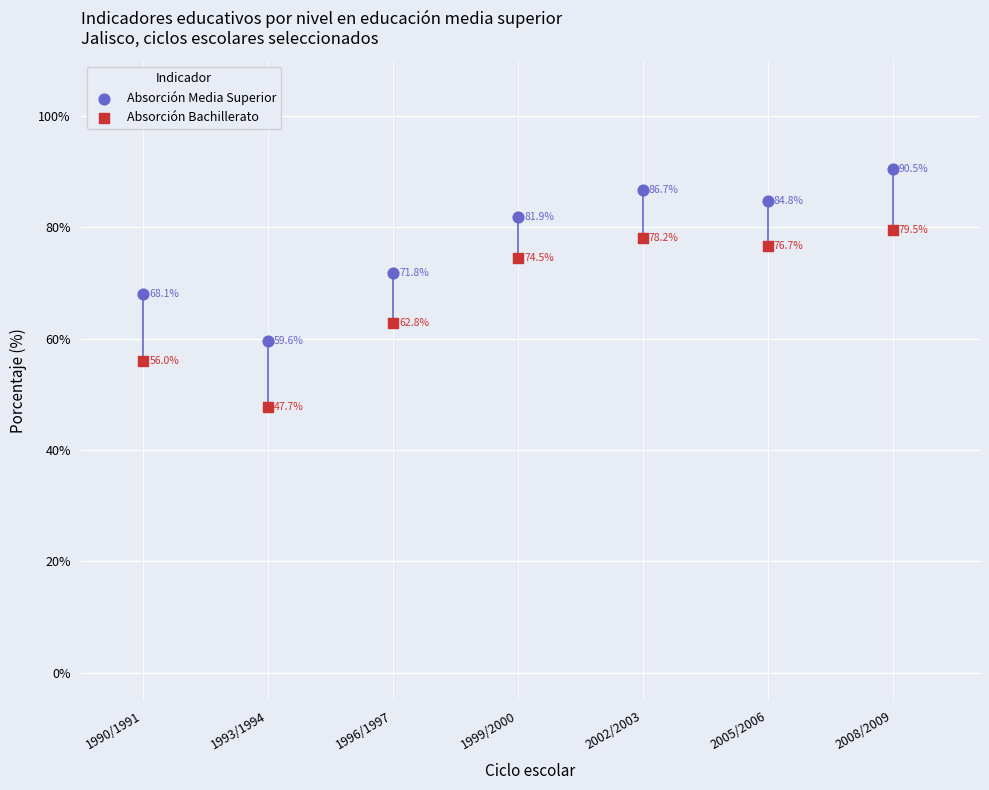

Across all data points, what is the range of Y values (max minus min)?

42.8